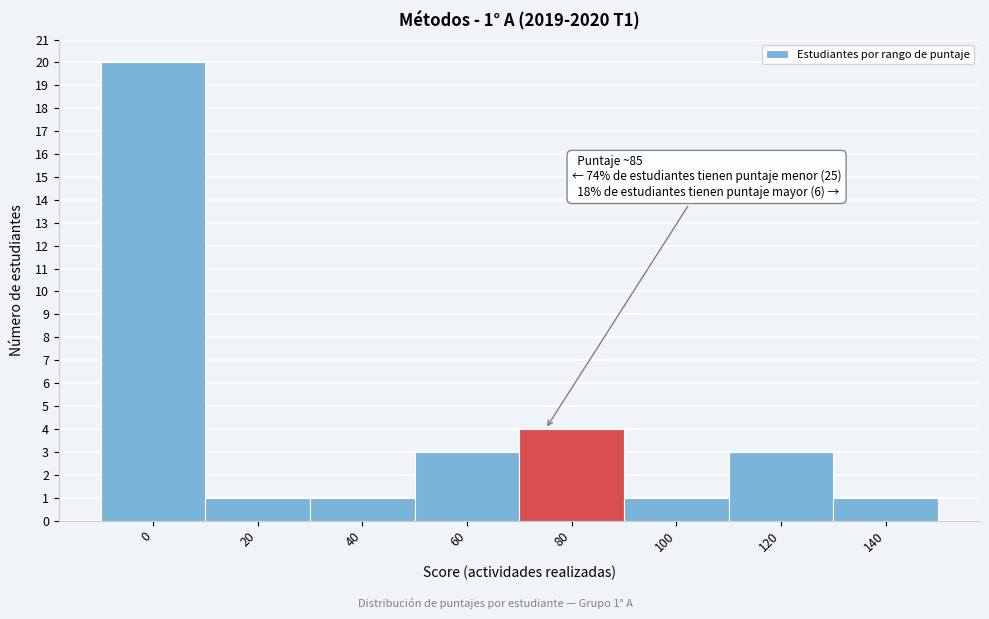

Reading left to right, extract all data points from this chart.

20	1	1	3	4	1	3	1